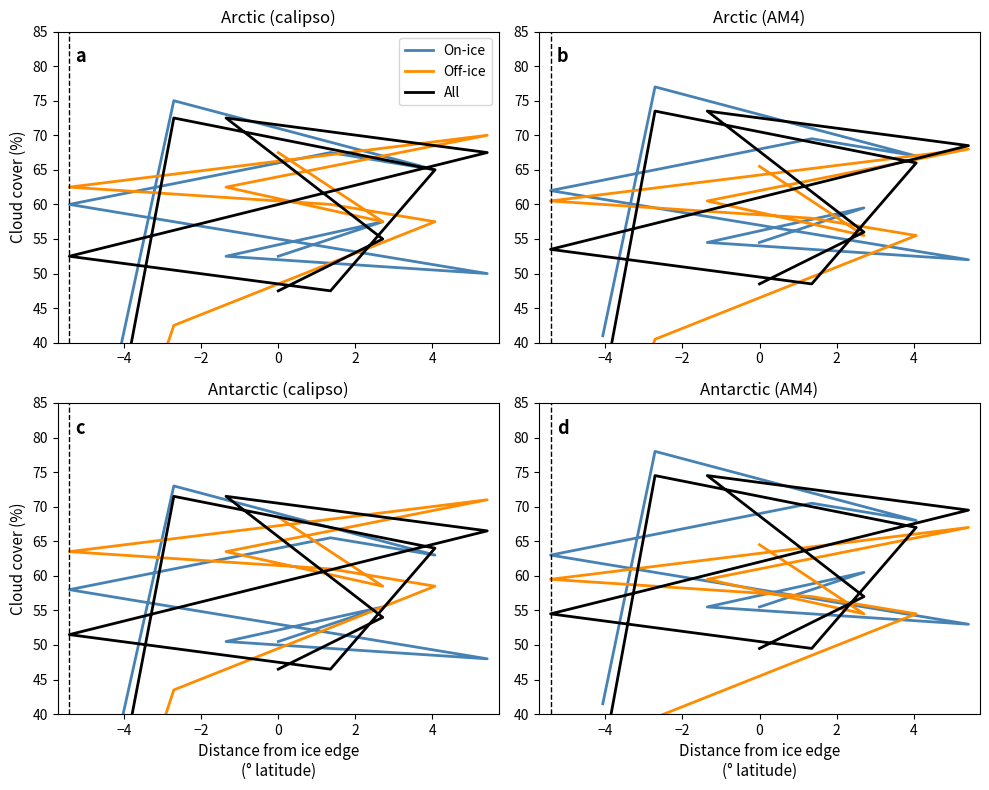

Is the value of On-ice at 7 greater than the value of All at 4?

No